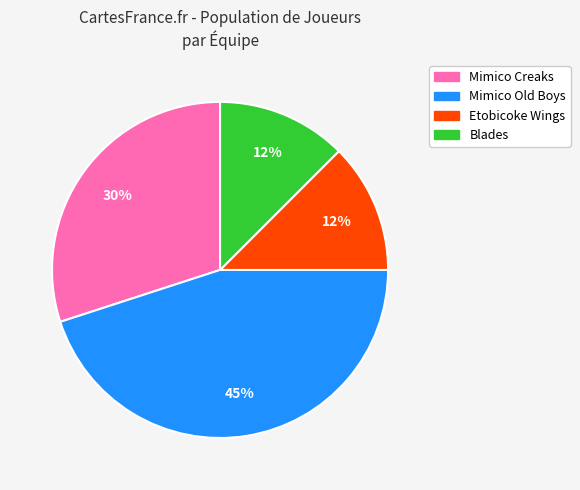

Does any single category account for the majority?

No